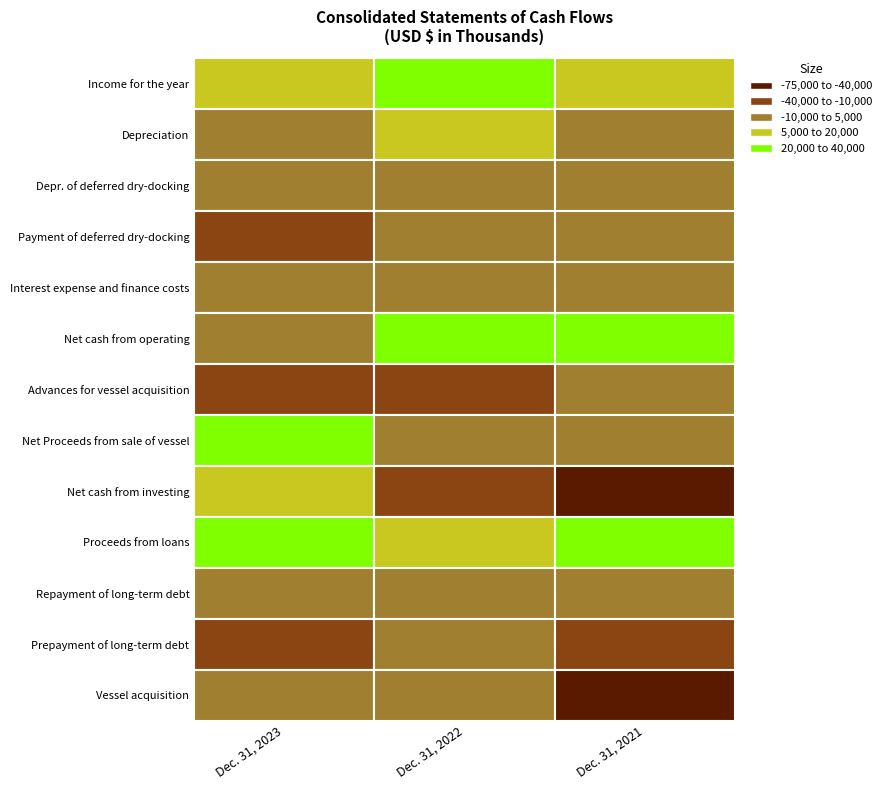

Is the value of Proceeds from loans at Dec. 31, 2023 greater than the value of Depr. of deferred dry-docking at Dec. 31, 2023?

Yes